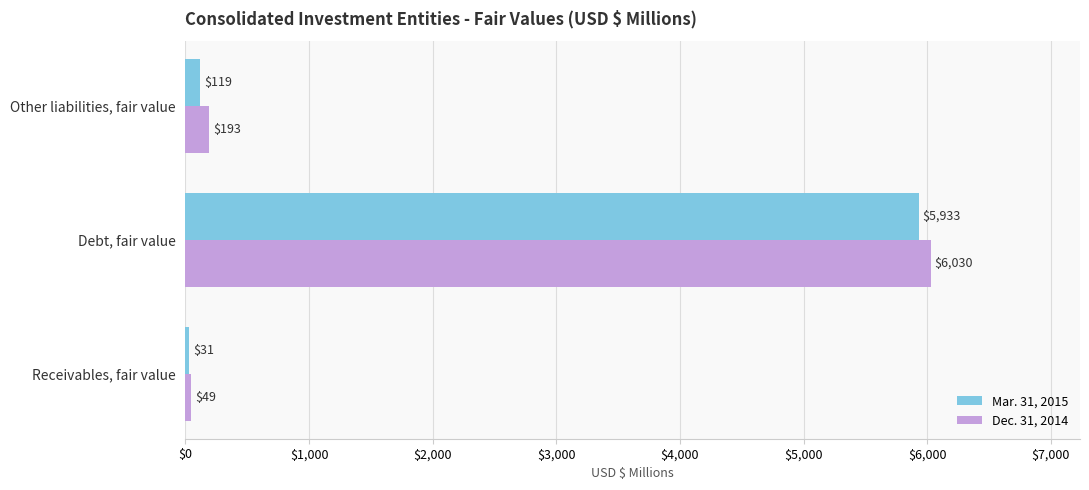

Which series has the largest total across all categories?

Dec. 31, 2014